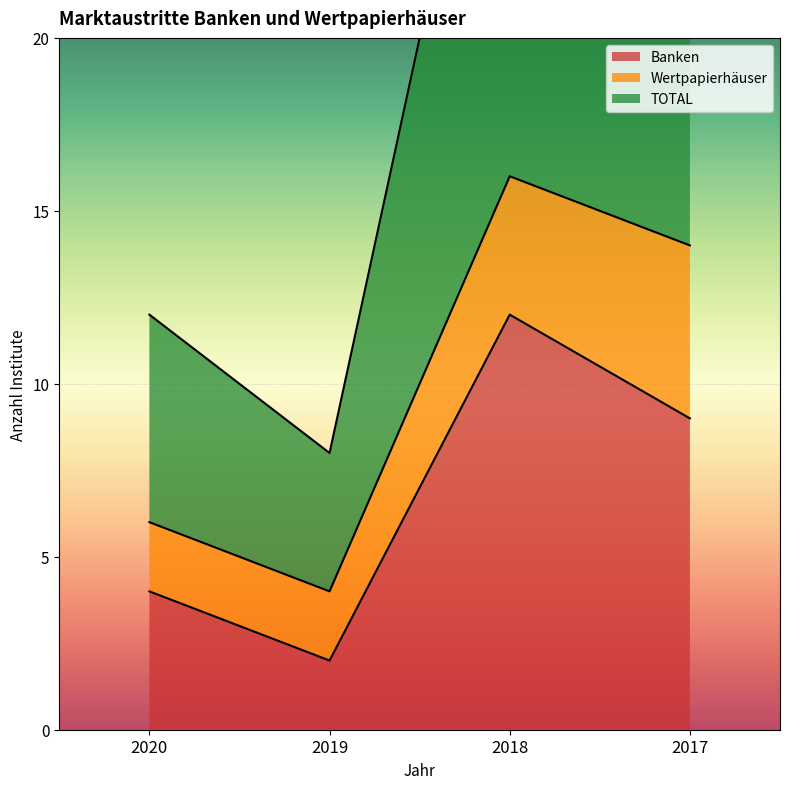

Is it true that Banken equals 17 at 2018?

False